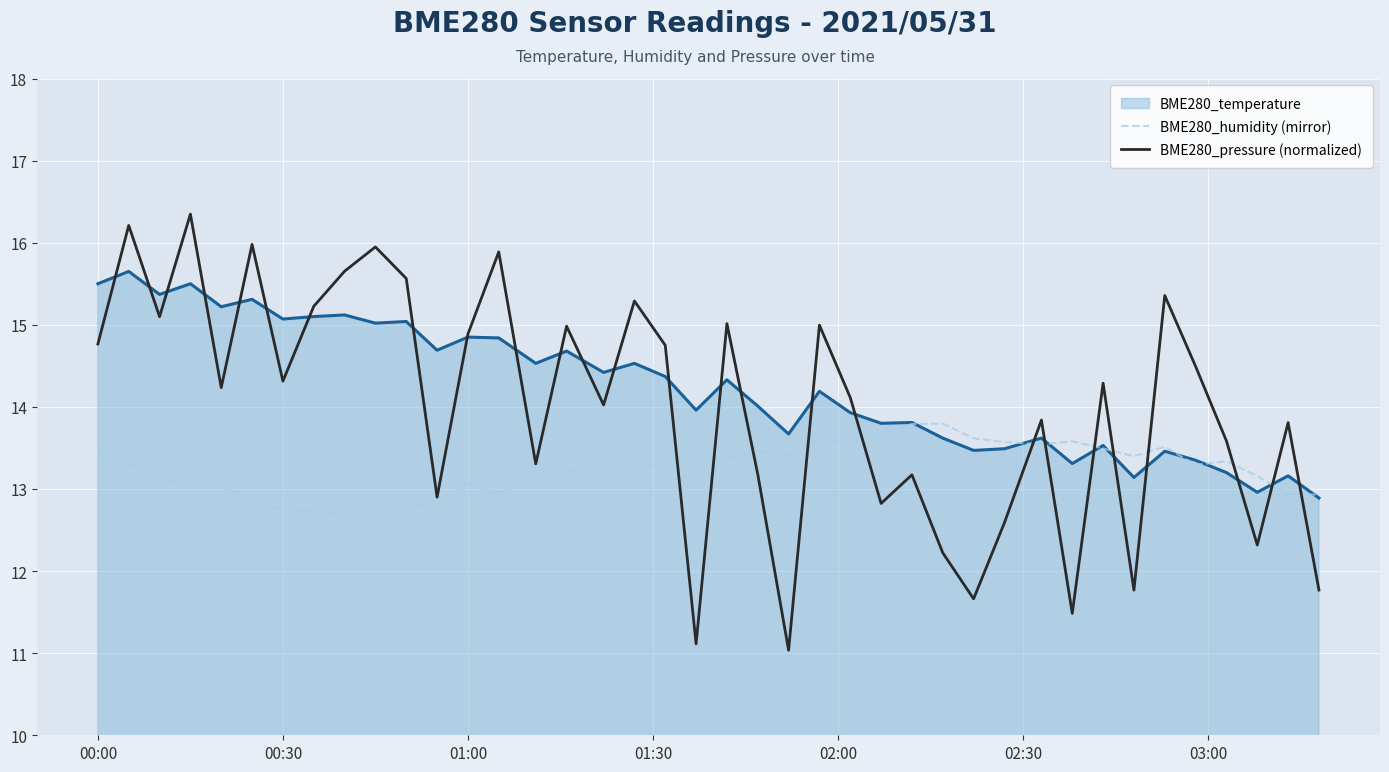

True or false: BME280_humidity (mirror) and BME280_pressure (normalized) cross at least once.

True